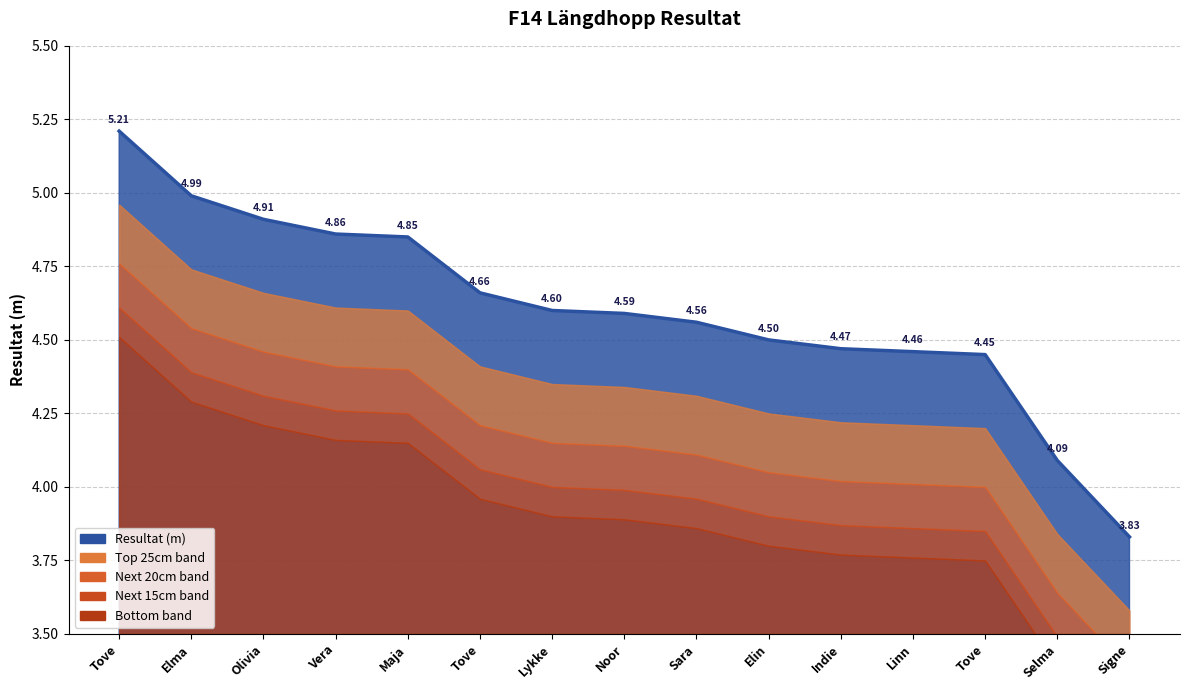

The chart shows a value of 5.0 at Elma. True or false?

True